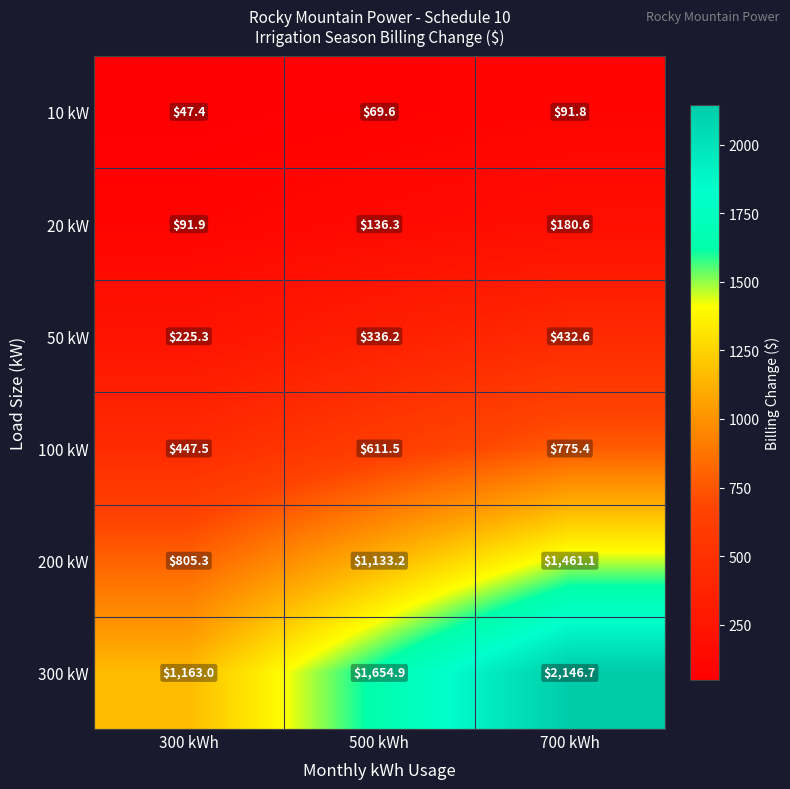

Reading right to left, list all the values displayed in this chart.

10 kW: 91.8	69.6	47.4
20 kW: 180.6	136.3	91.9
50 kW: 432.6	336.2	225.3
100 kW: 775.4	611.5	447.5
200 kW: 1461.1	1133.2	805.3
300 kW: 2146.7	1654.9	1163.0